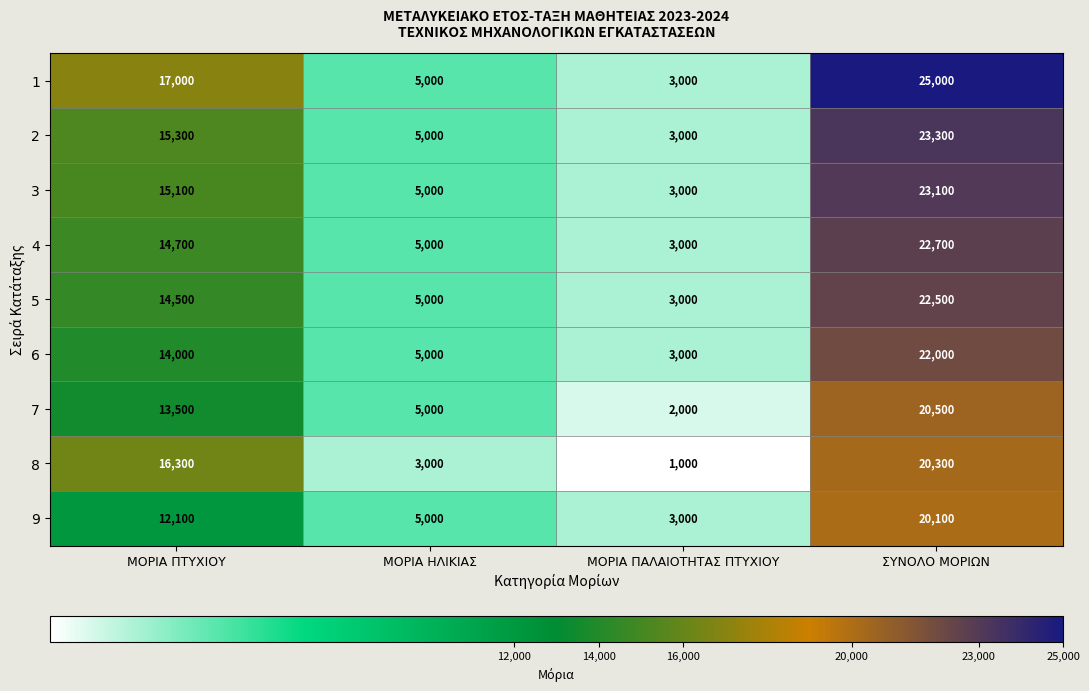

Where is 8 nearest to the value 10650?

ΜΟΡΙΑ ΠΤΥΧΙΟΥ